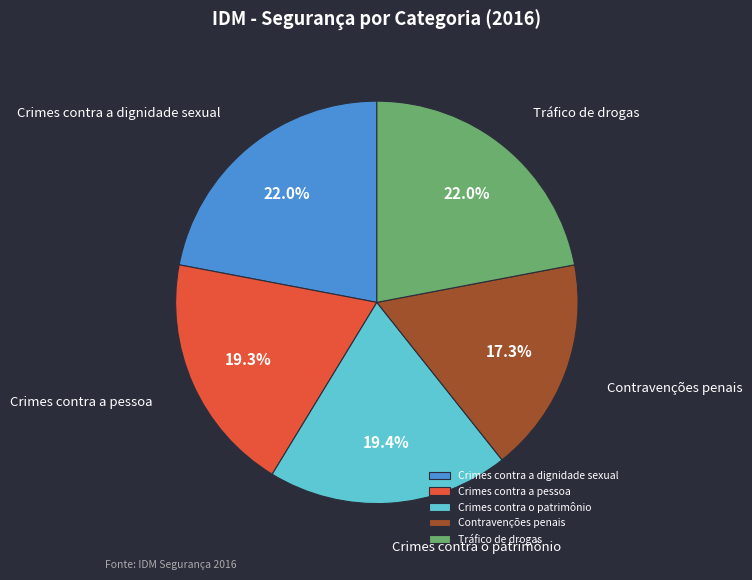

What percentage is the Crimes contra a pessoa slice, to the nearest percent?

19%